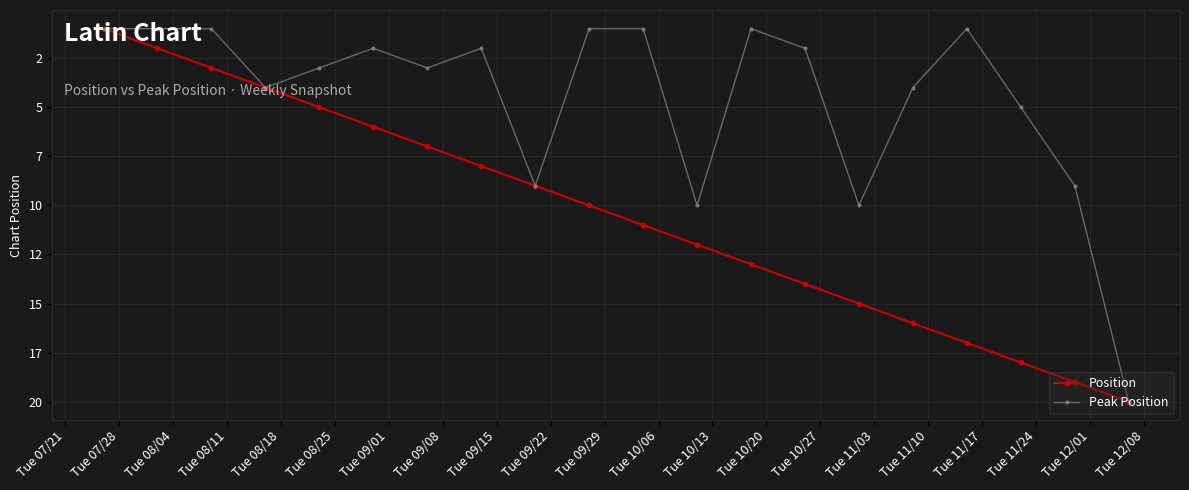

In Peak Position, how many points are lower than both neighbors (excluding endpoints)?

4